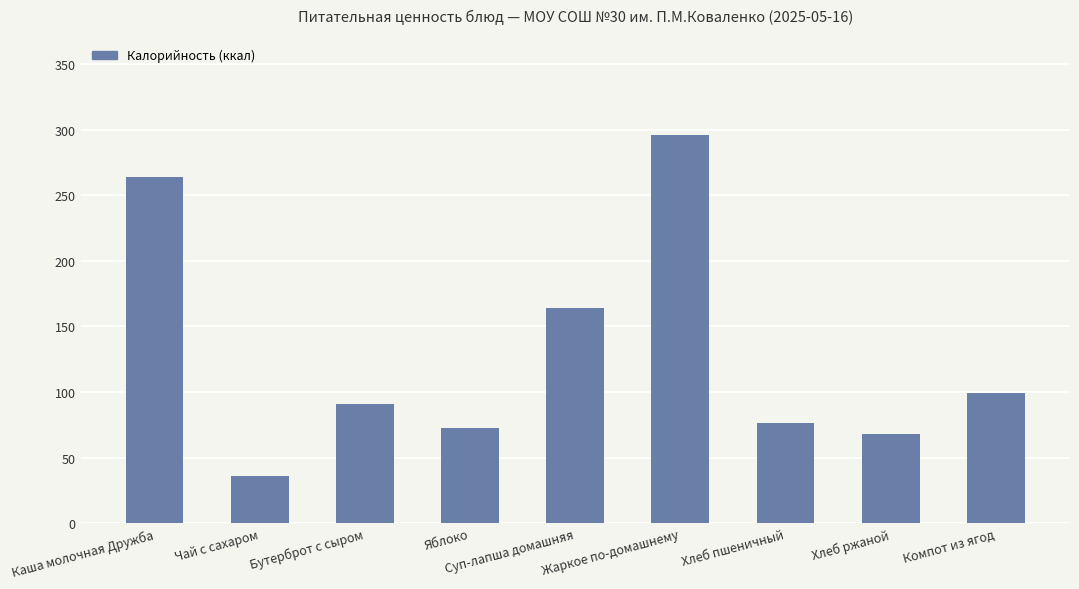

What is the change in value from Яблоко to Жаркое по-домашнему?

+223.7